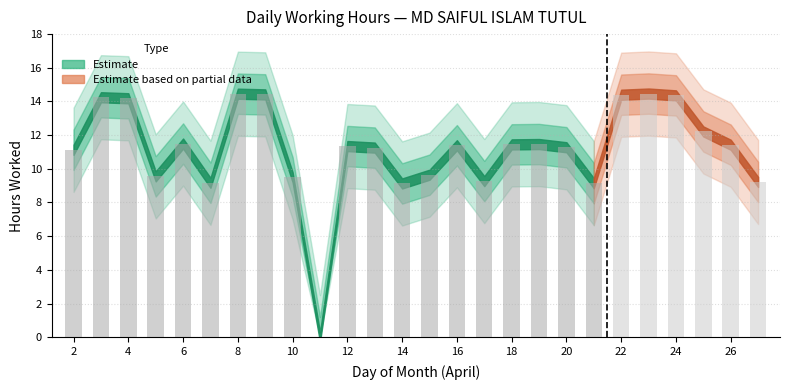

What is the sum of all values?

289.7